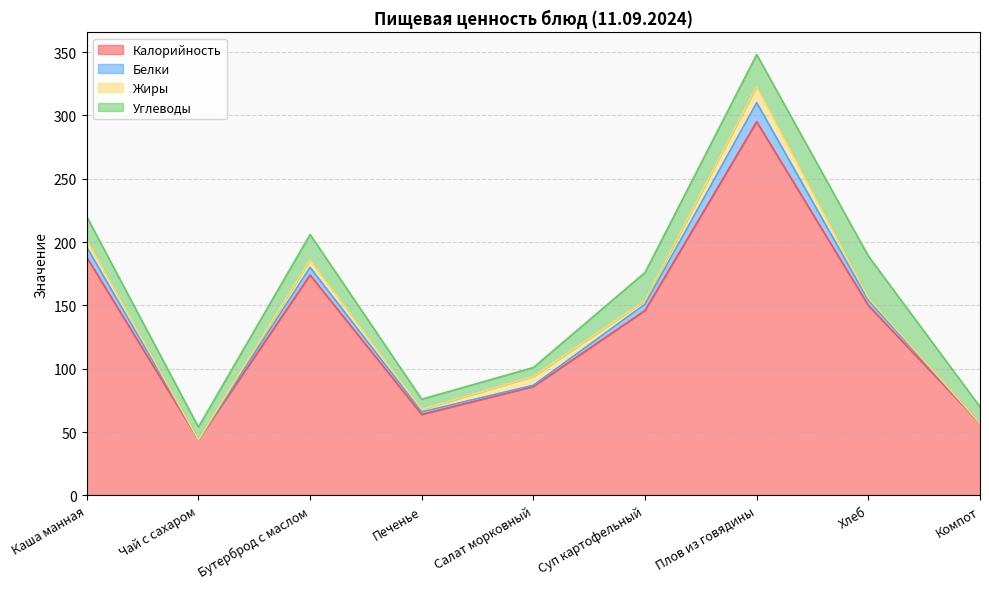

True or false: Белки and Калорийность cross at least once.

False